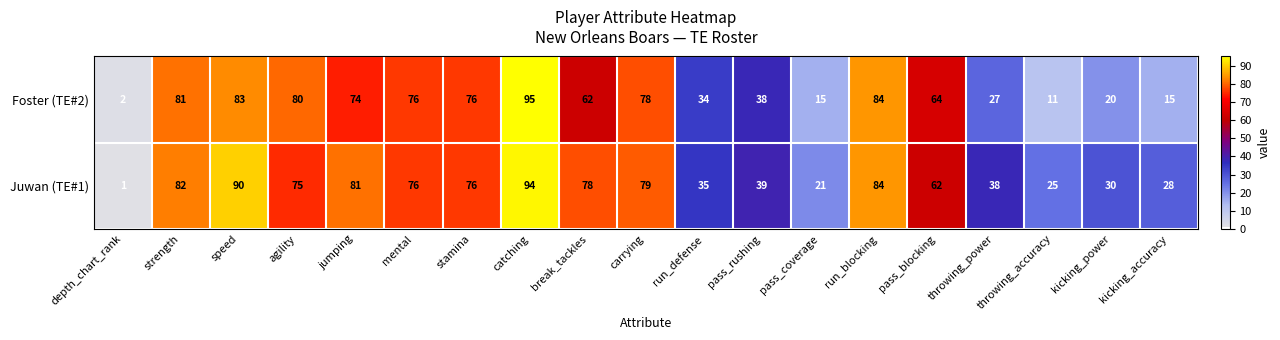

The value of Juwan (TE#1) at kicking_accuracy is 28. True or false?

True